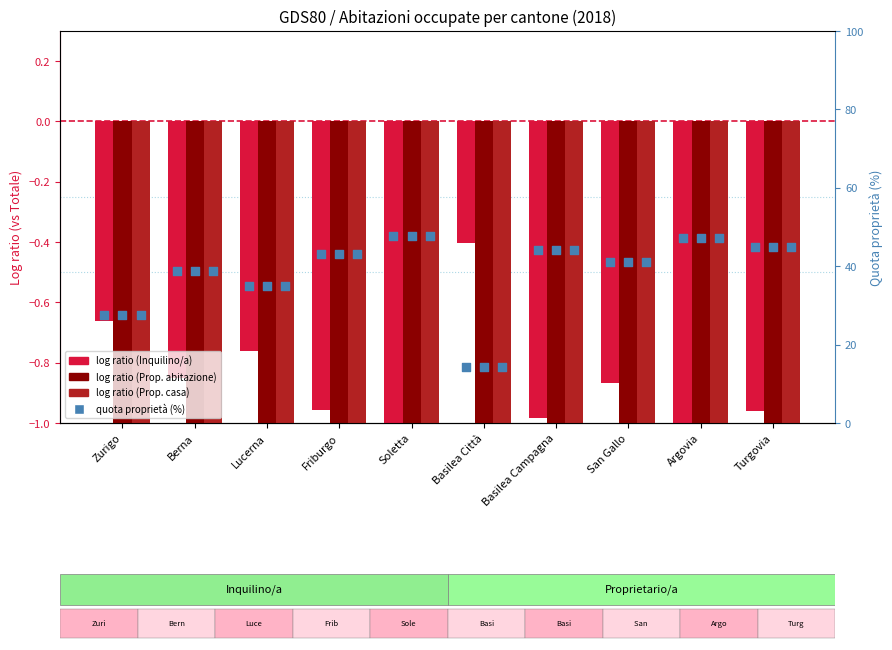

At which category is the sum across all series the highest?

Soletta